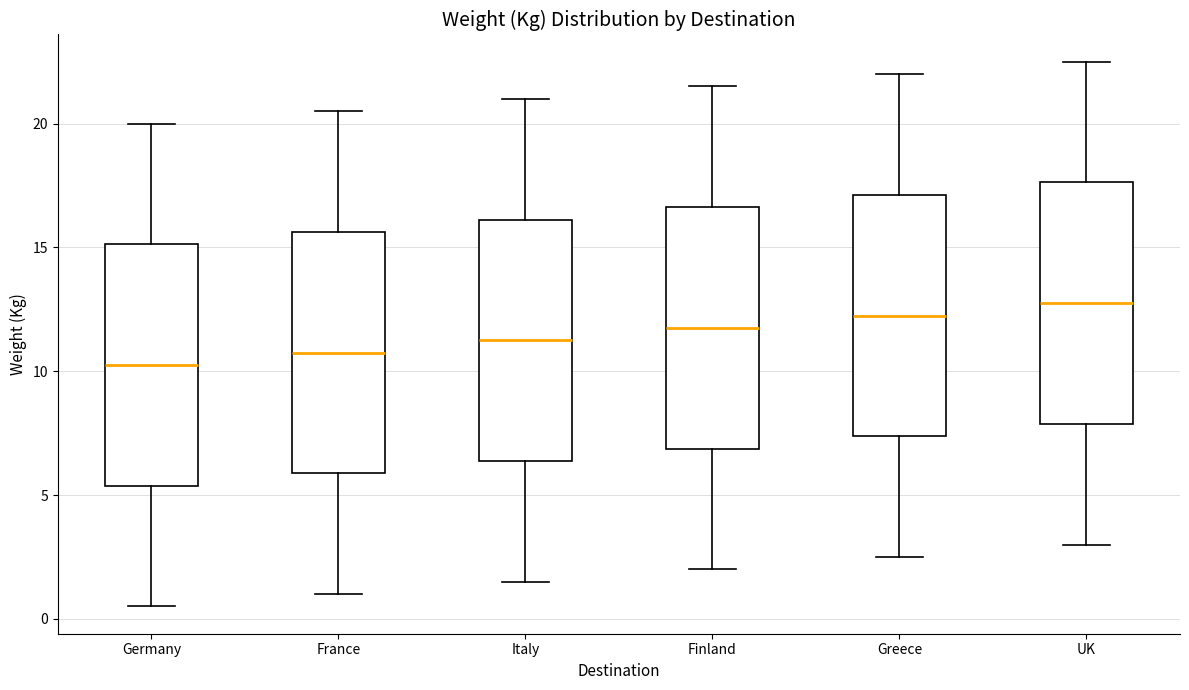

Reading left to right, transcribe this box plot: for each box, give where its median line is, the range the box spans, and where its two whiskers end, as read against the y-axis. The values are not printed on the chart, so give them approximately, as read against the axis.

Germany: median 10.5, box 5.5 to 15.0, whiskers 0.5 to 20.0
France: median 11.0, box 6.0 to 15.5, whiskers 1.0 to 20.5
Italy: median 11.5, box 6.5 to 16.0, whiskers 1.5 to 21.0
Finland: median 12.0, box 7.0 to 16.5, whiskers 2.0 to 21.5
Greece: median 12.5, box 7.5 to 17.0, whiskers 2.5 to 22.0
UK: median 13.0, box 8.0 to 17.5, whiskers 3.0 to 22.5